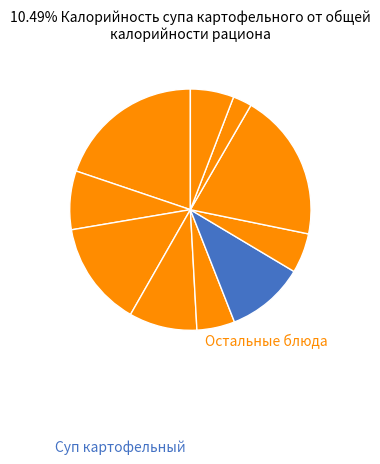

How many segments does this pie chart have?

10